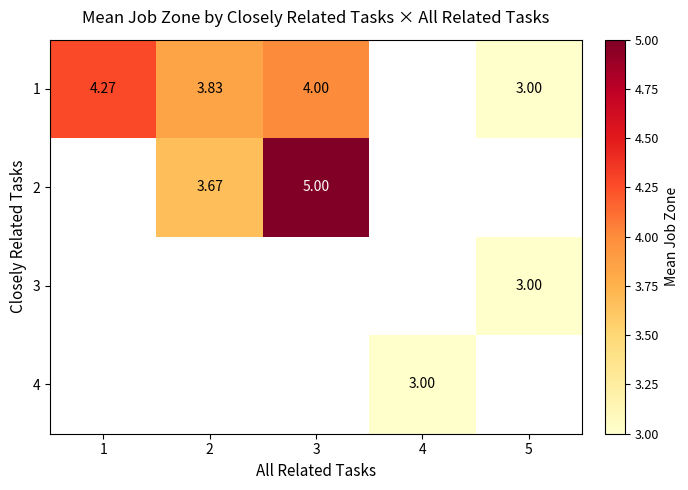

How many values in 1 are above zero?

4